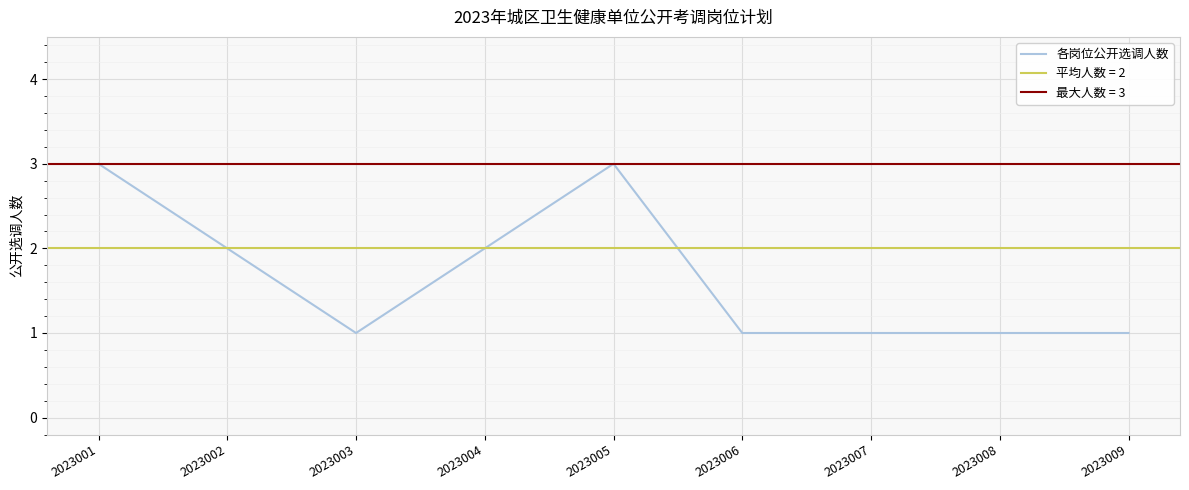

What is the maximum value for 各岗位公开选调人数?

3